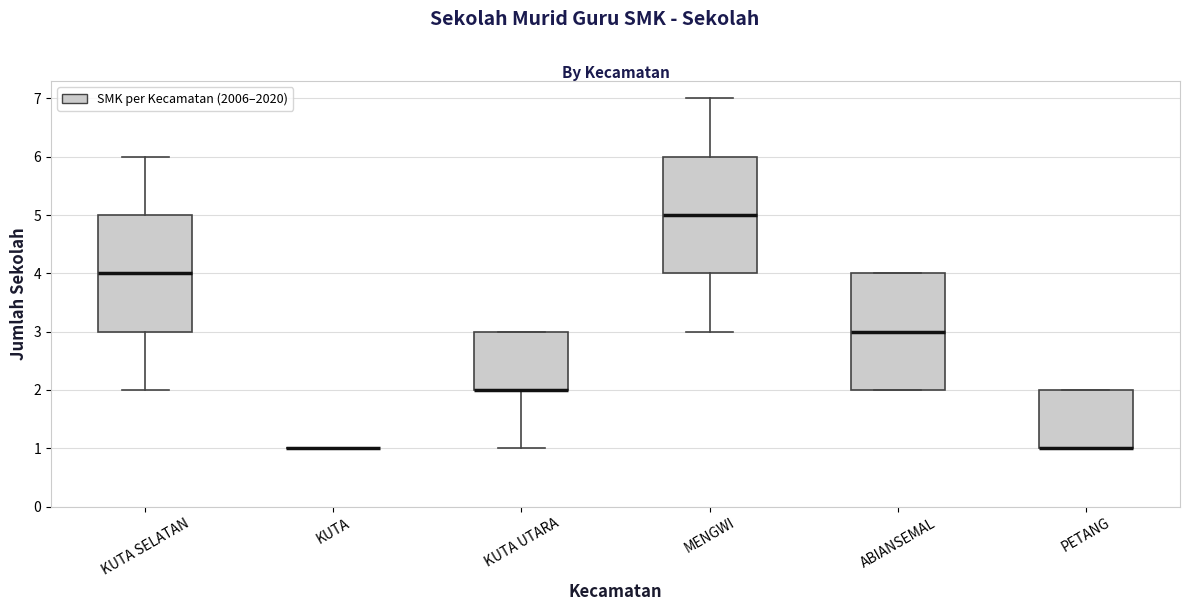

Reading left to right, read every box against the y-axis: the position of its median line, the range the box covers, and the ends of its whiskers. The values are not printed on the chart, so give them approximately, as read against the axis.

KUTA SELATAN: median 4, box 3 to 5, whiskers 2 to 6
KUTA: box collapsed to a line at 1, whiskers 1 to 1
KUTA UTARA: median 2 (drawn on the box's lower edge), box 2 to 3, whiskers 1 to 3
MENGWI: median 5, box 4 to 6, whiskers 3 to 7
ABIANSEMAL: median 3, box 2 to 4, whiskers 2 to 4
PETANG: median 1 (drawn on the box's lower edge), box 1 to 2, whiskers 1 to 2